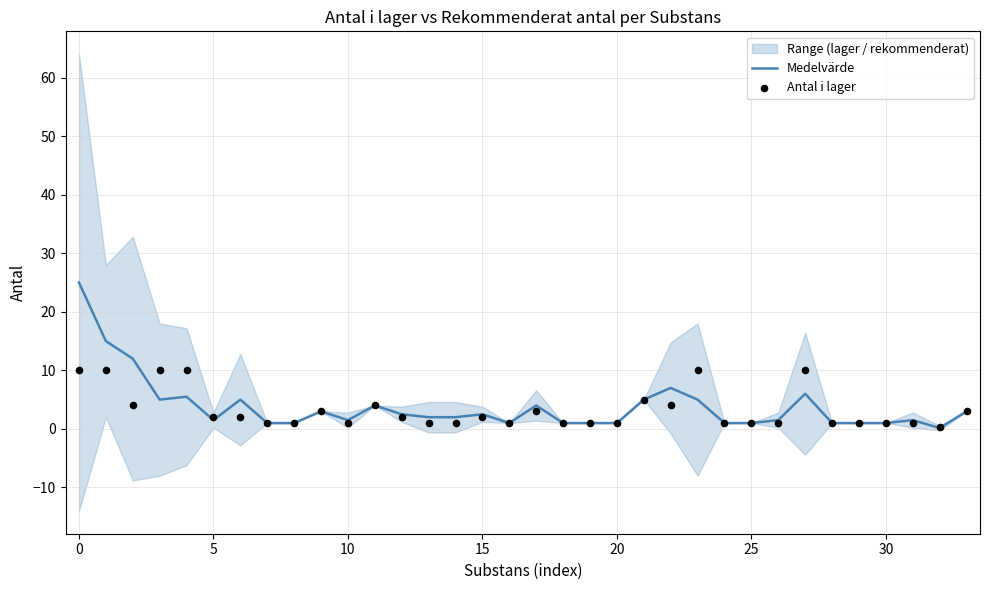

What is the maximum value for Medelvärde?

25.0